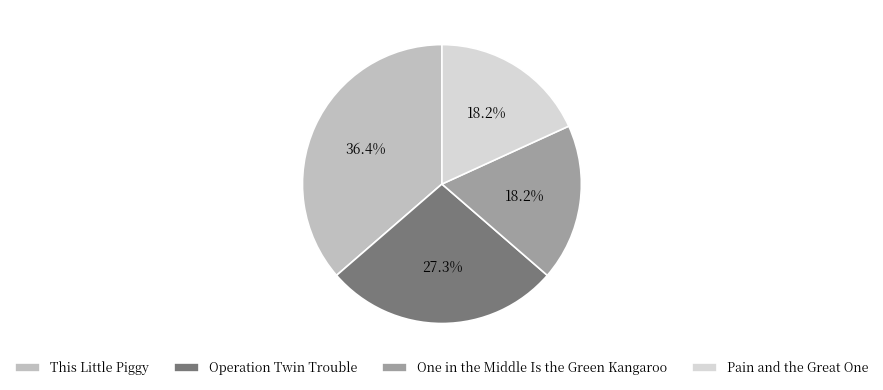

The Operation Twin Trouble slice represents 41% of the pie. True or false?

False